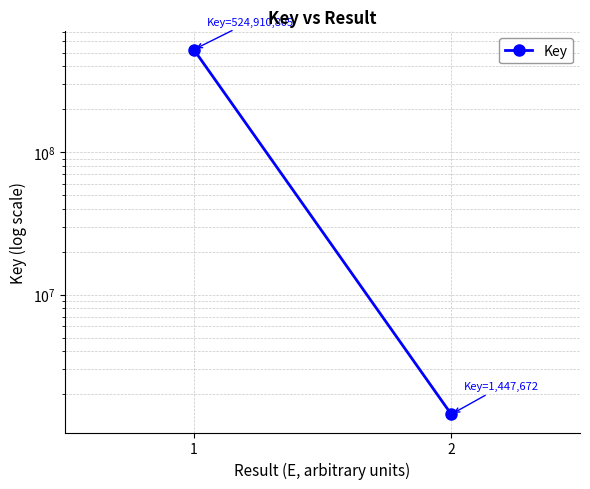

Is it true that the value at 2 is 1447672?

True